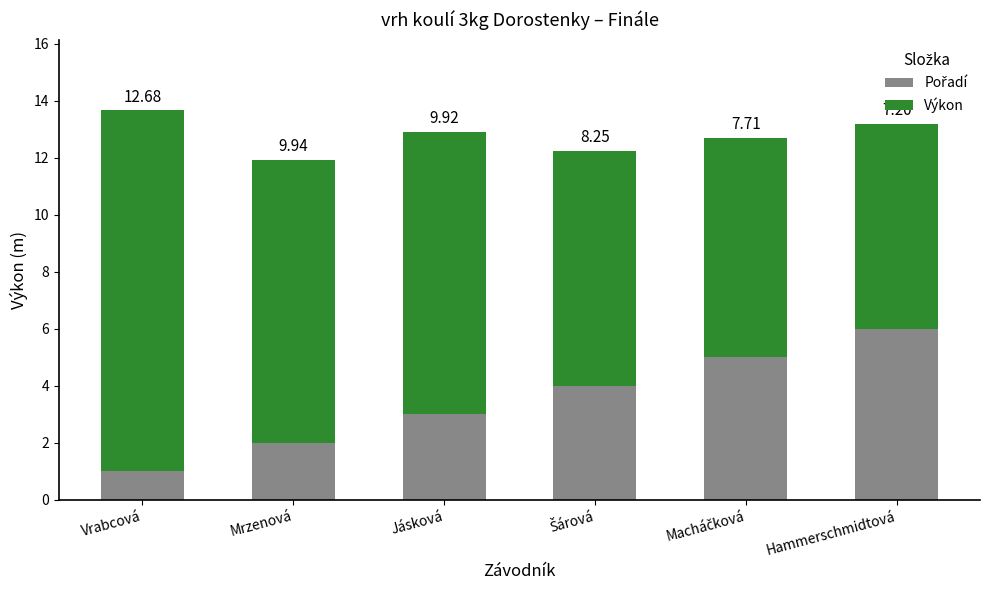

What is the total value across all series at Vrabcová?

13.7